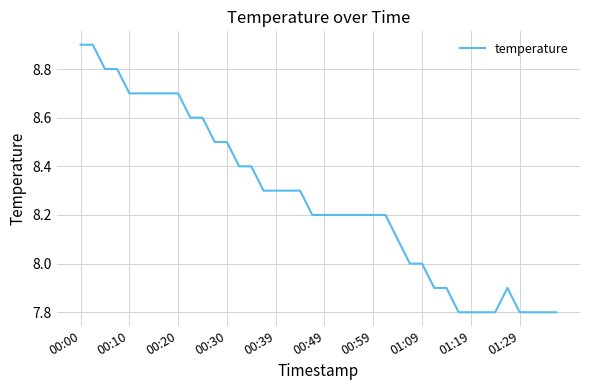

What is the greatest value displayed?

8.9